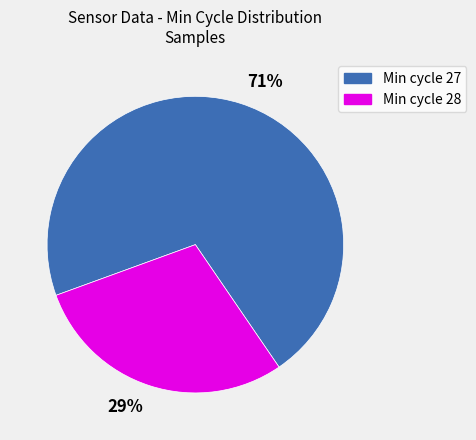

Do 29% and 71% together represent more than half of the pie?

Yes